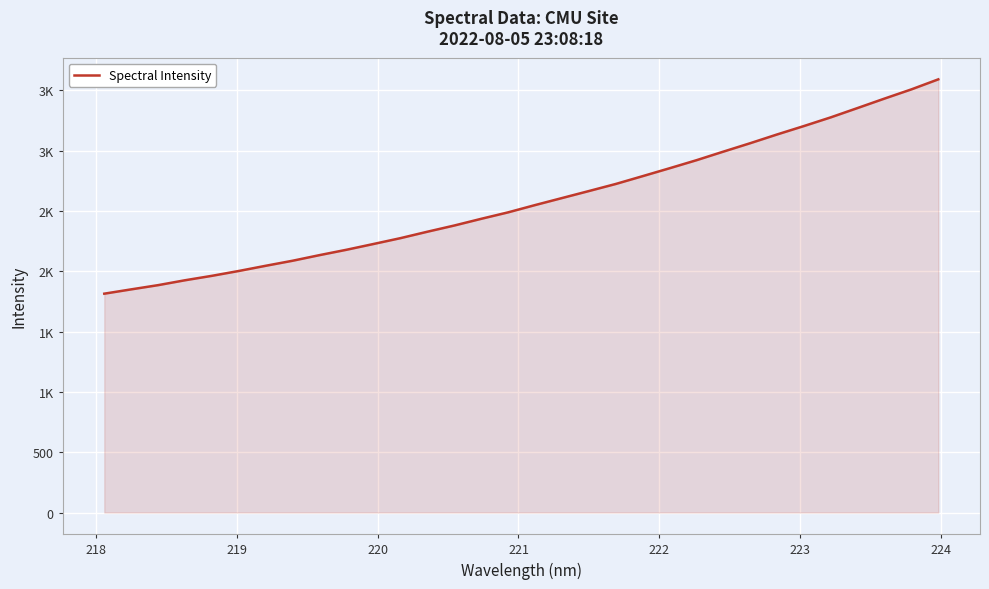

Is this an area chart (filled region under the line)?

Yes